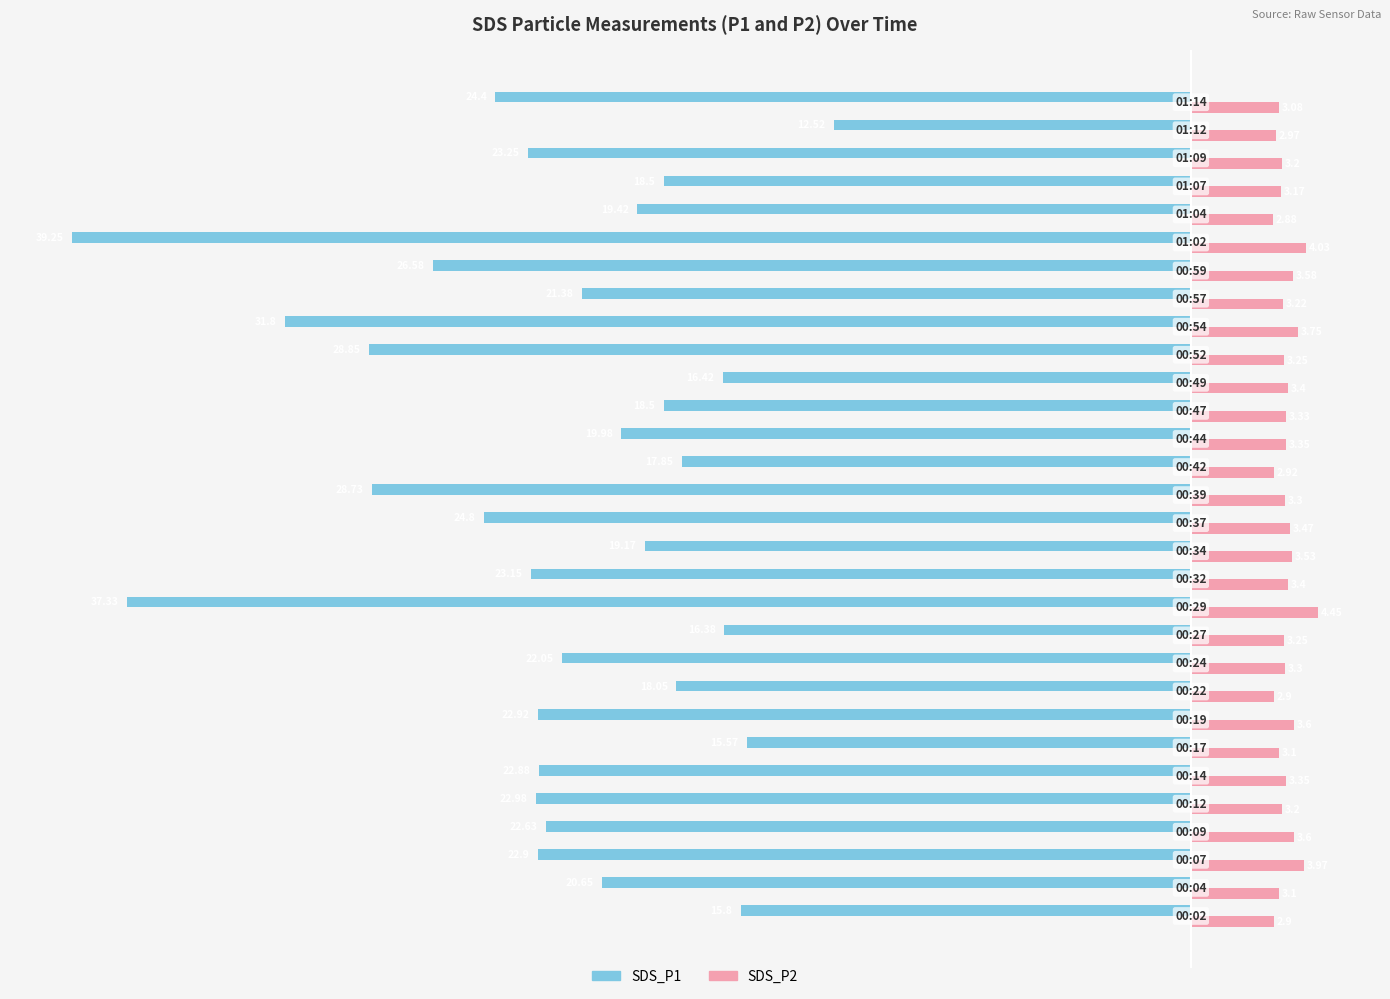

Which series has the largest range (max minus min)?

SDS_P1